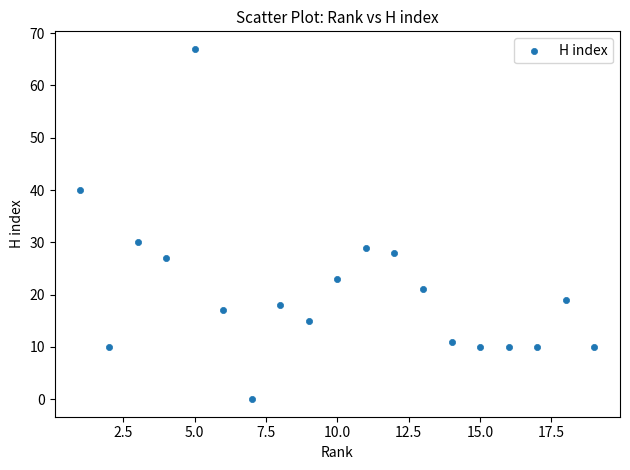

What Y value in the scatter plot is closest to 33?

30